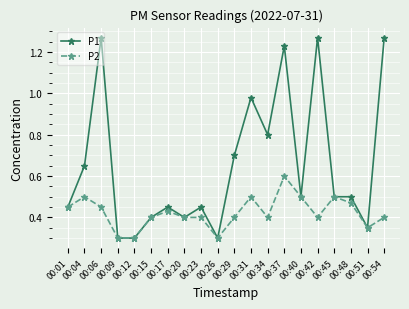

Where is the first local maximum for P1?

00:06